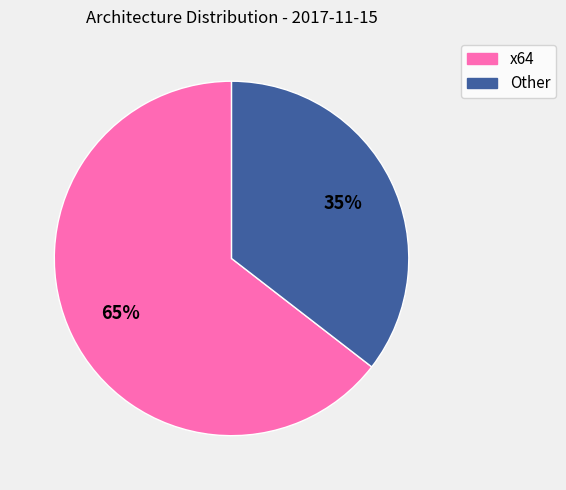

Is there a majority slice in this chart?

Yes